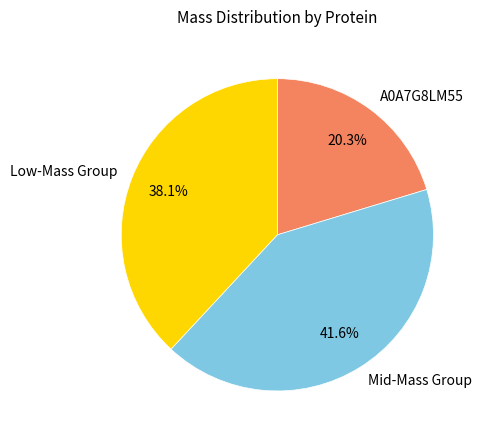

Between Low-Mass Group and A0A7G8LM55, which is larger?

Low-Mass Group